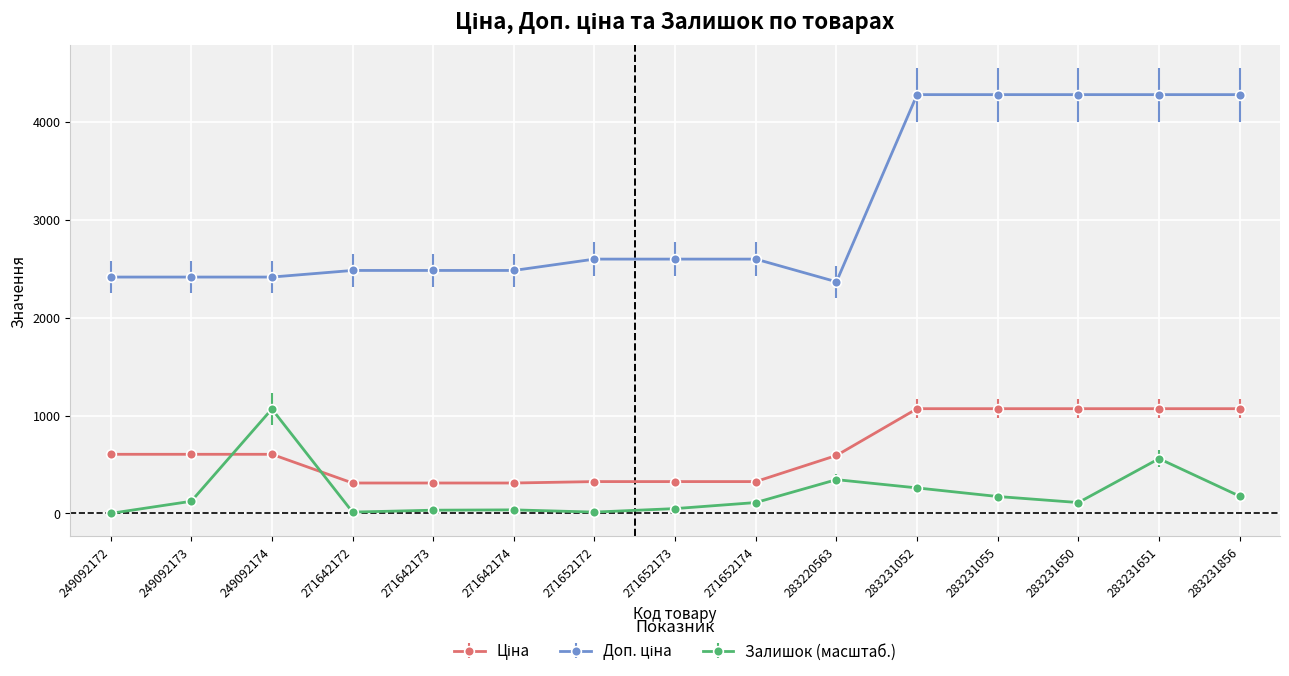

What is the sum of all Залишок (масштаб.) values?

3066.2